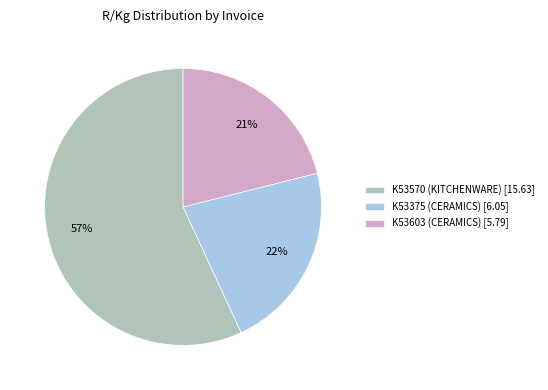

To the nearest percent, what percentage of the pie is K53603 (CERAMICS)?

21%